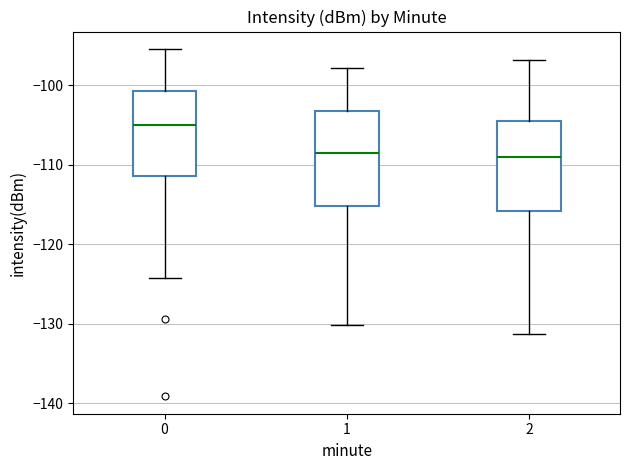

Which box's median line is the highest?

0